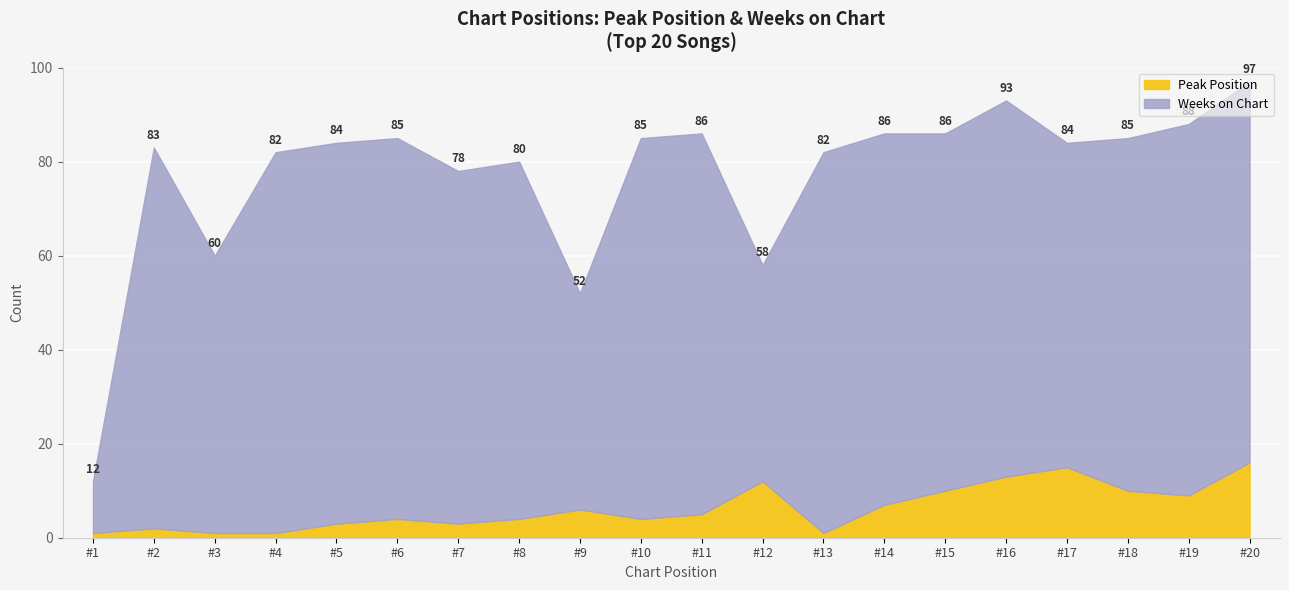

Where is Peak Position nearest to the value 8?

#14